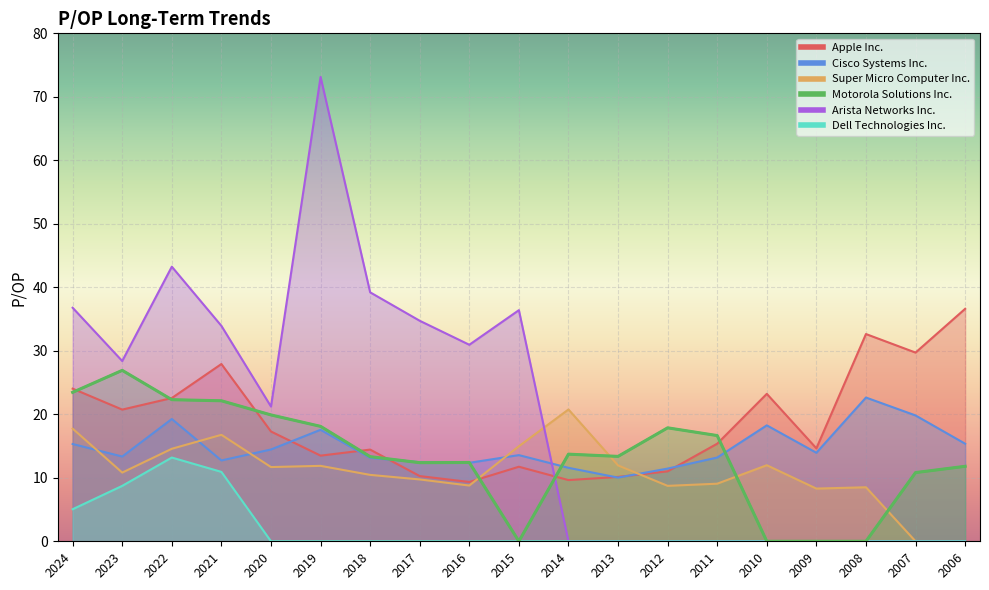

How many categories are shown in the chart?

19